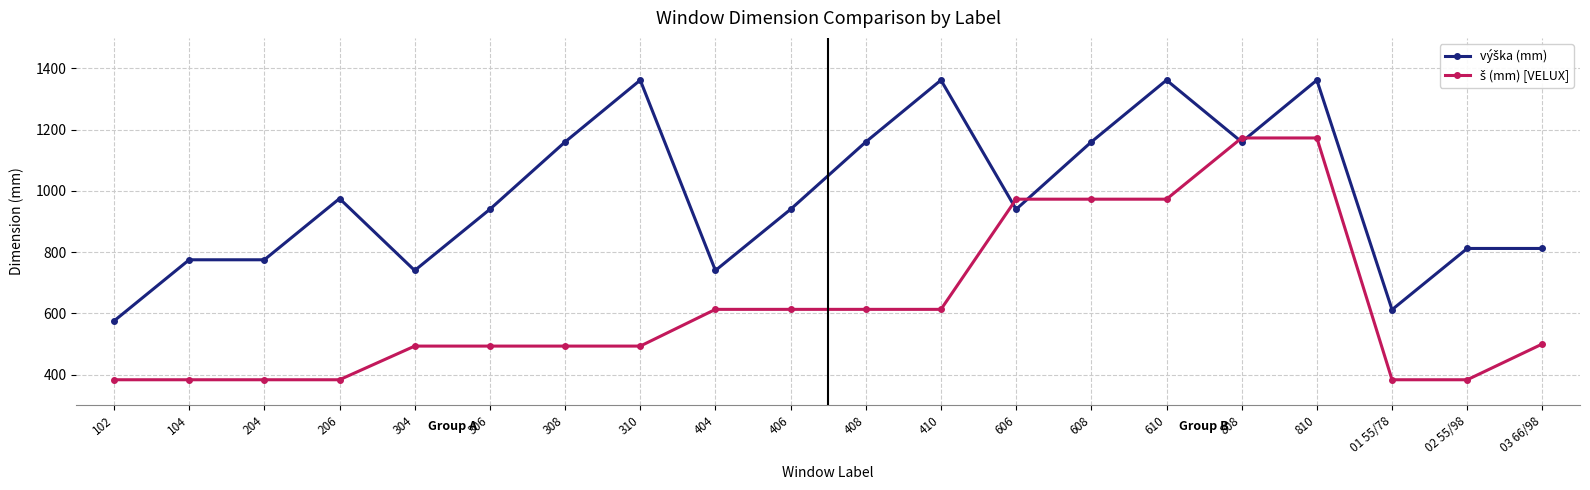

What is the label of the 1st point from the left?

102